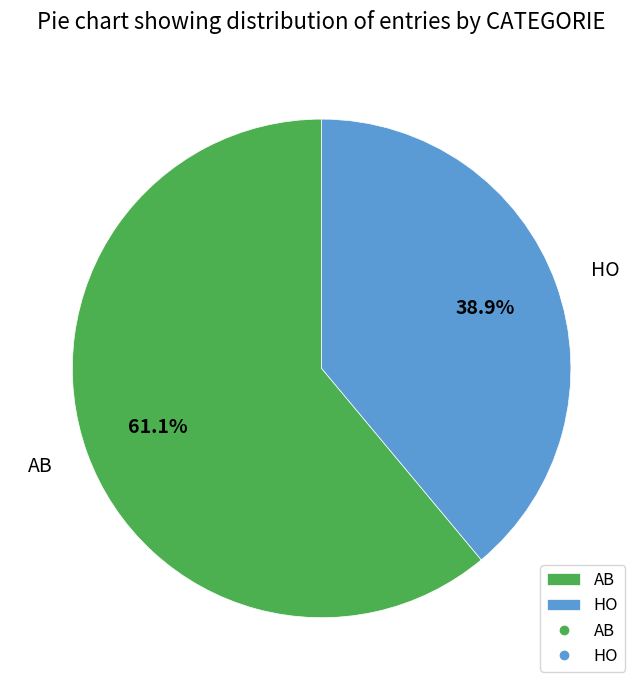

To the nearest percent, what percentage of the pie is HO?

39%